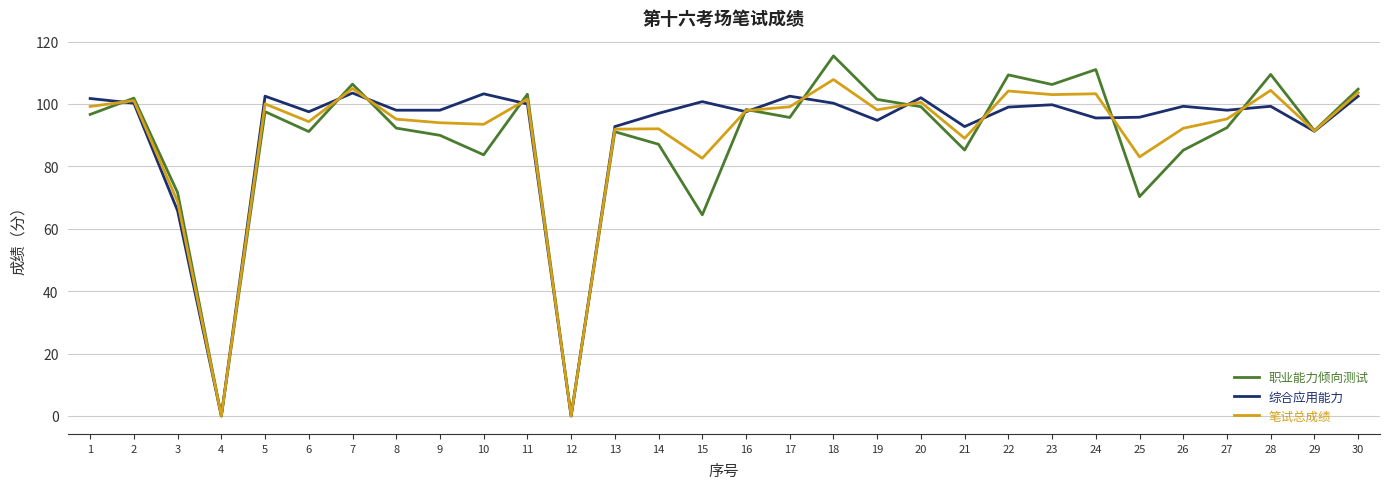

What is the difference between the 职业能力倾向测试 values at 14 and 30?

17.7